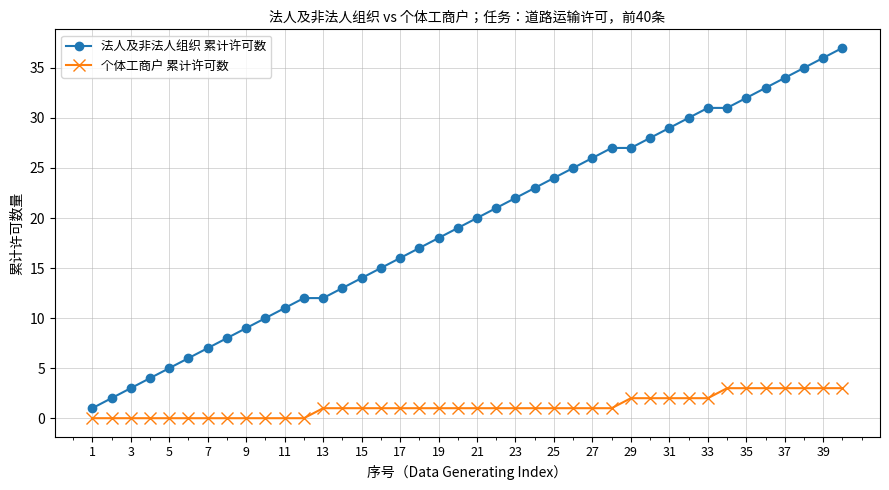

List the series in order of their peak value, lowest first.

个体工商户 累计许可数, 法人及非法人组织 累计许可数